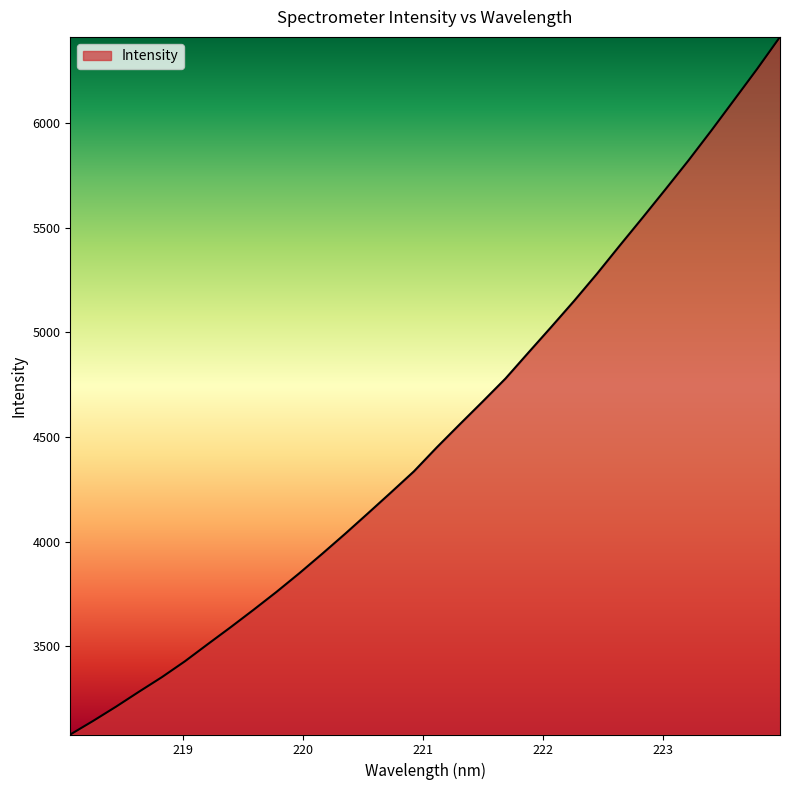

What is the difference between the maximum and minimum values?

3333.2